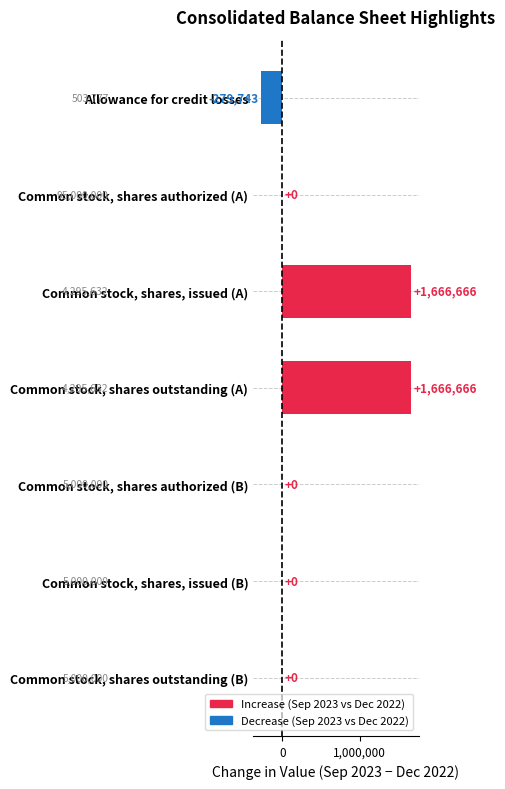

How many values are between 0 and 1666666?

6